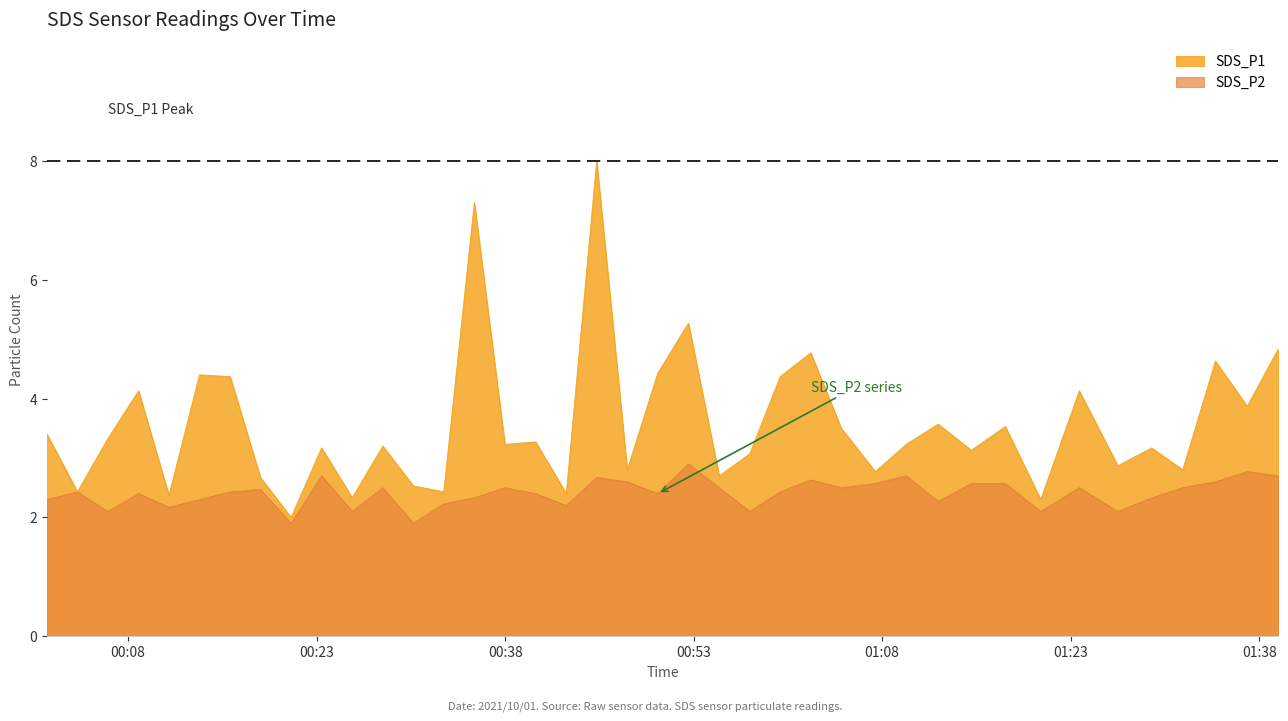

Which series has the largest total across all categories?

SDS_P1